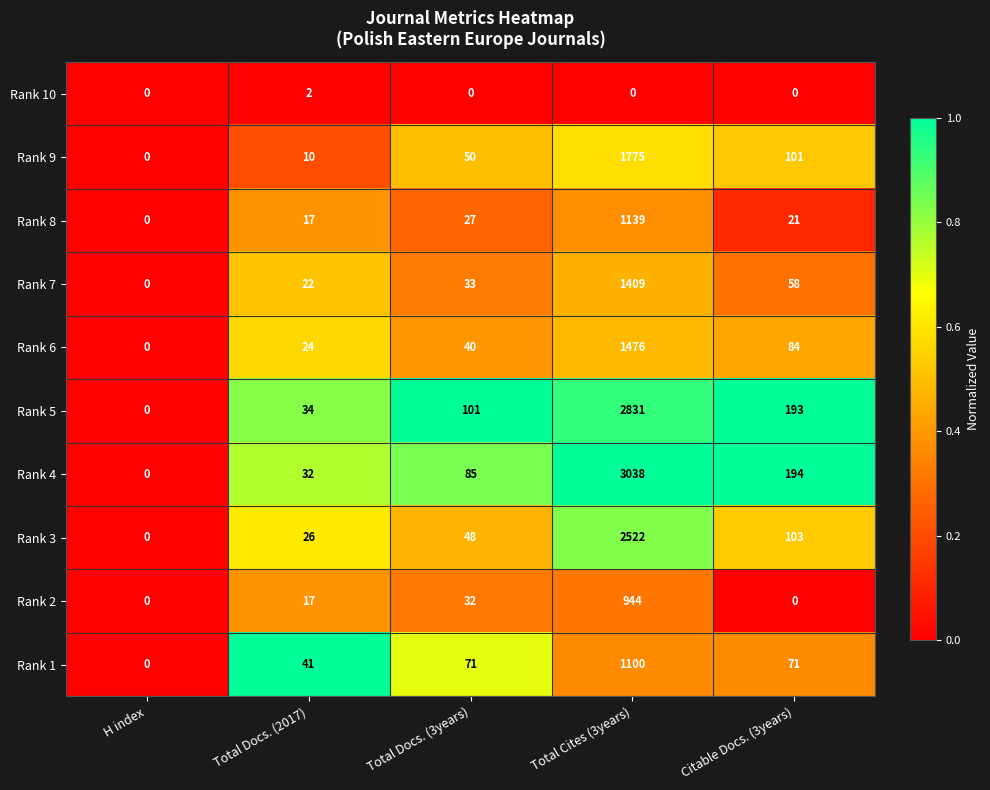

Which series changed the most between Total Cites (3years) and Citable Docs. (3years)?

Rank 4